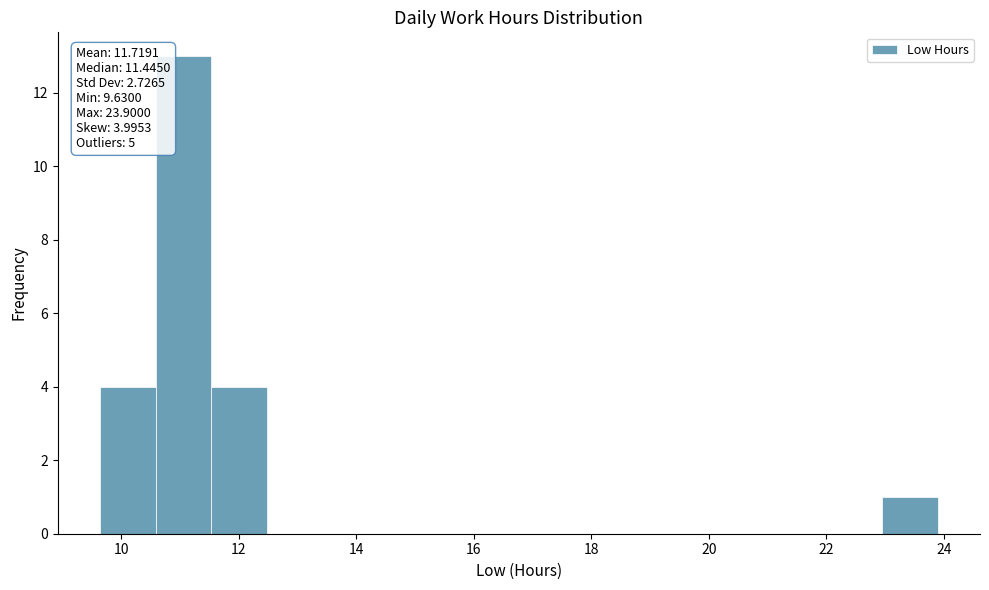

Over which range of the x-axis is the bar tallest?

10.6 to 11.6